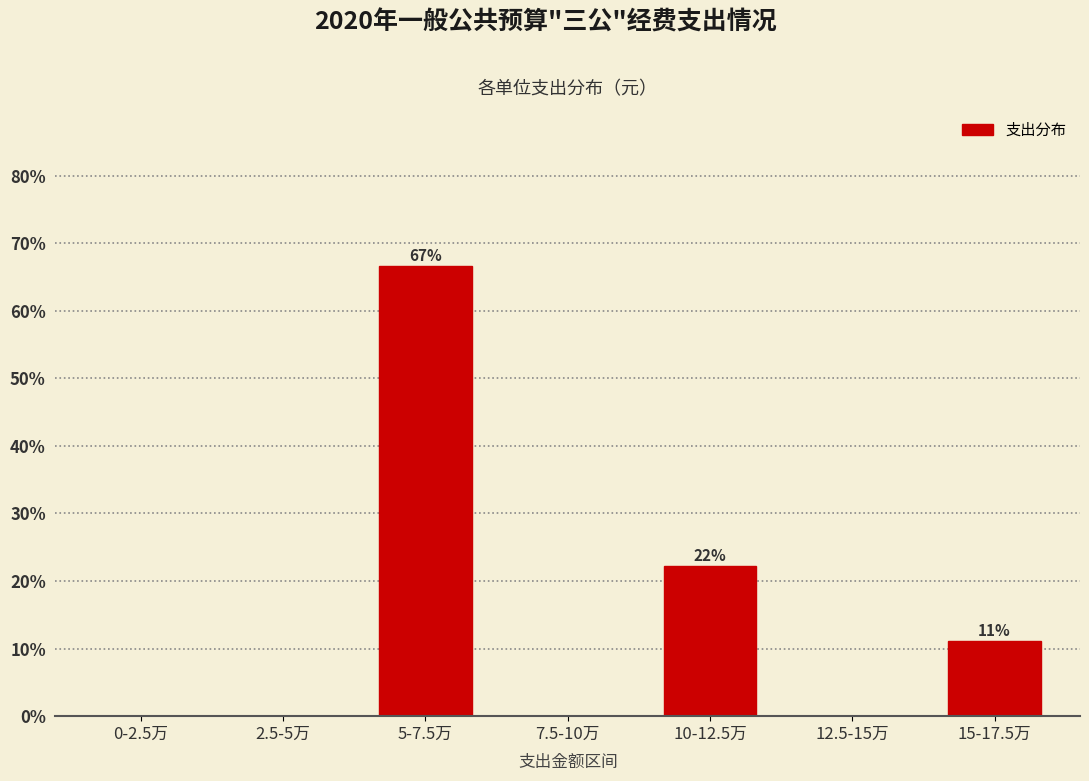

Reading left to right, extract all data points from this chart.

0-2.5万=0.0	2.5-5万=0.0	5-7.5万=66.7	7.5-10万=0.0	10-12.5万=22.2	12.5-15万=0.0	15-17.5万=11.1